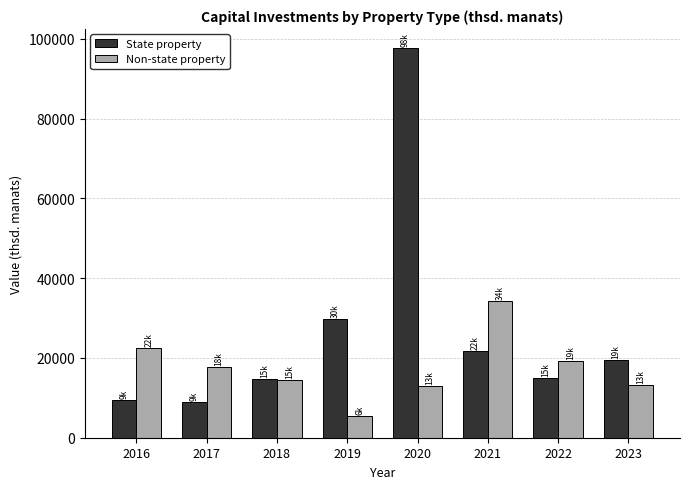

What are all the series names shown in the legend?

State property, Non-state property